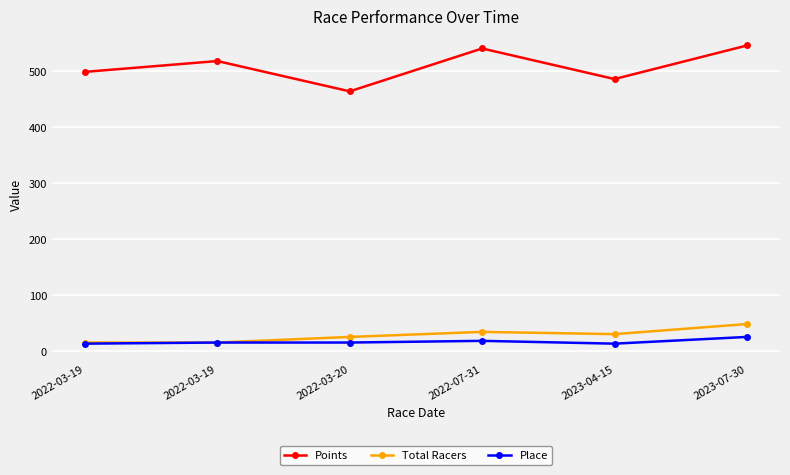

True or false: Place and Total Racers intersect in this chart.

False